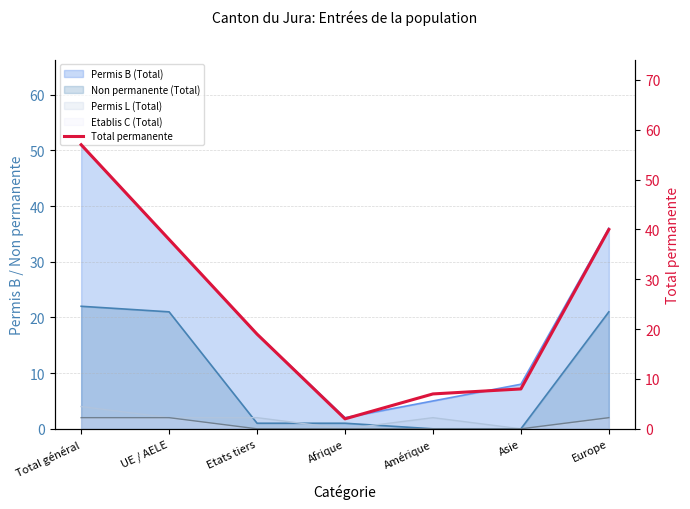

List the labels in order of value, largest first.

Total général, Europe, UE / AELE, Etats tiers, Asie, Amérique, Afrique